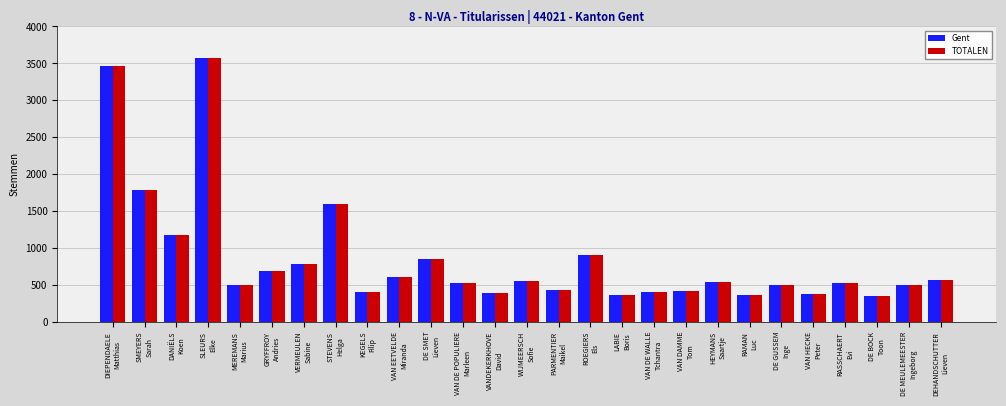

What is the smallest value displayed?

357